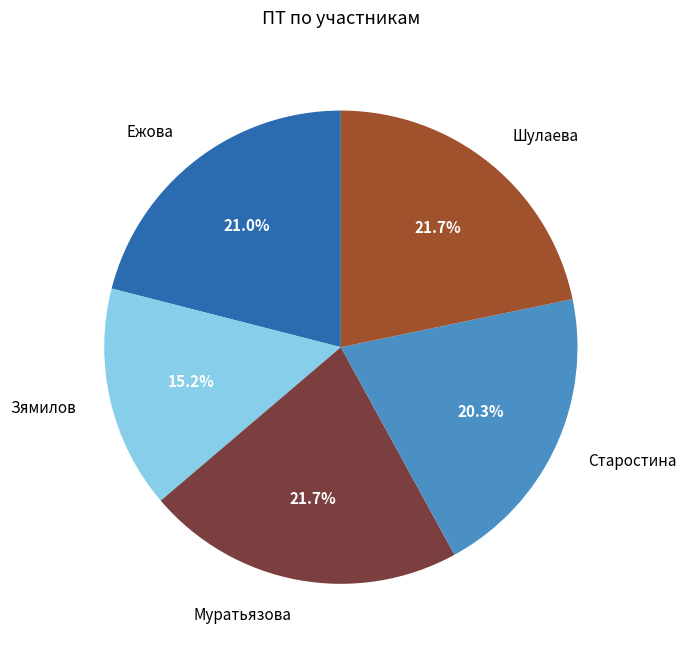

How many slices are in this pie chart?

5